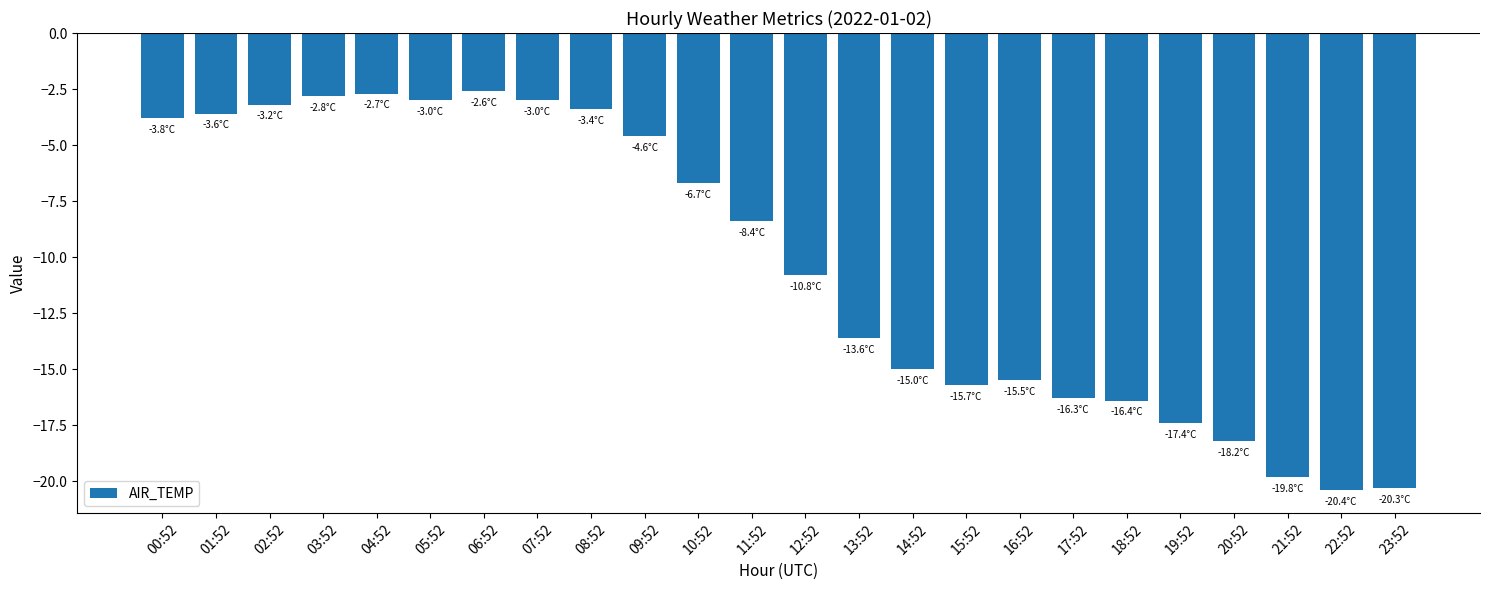

True or false: the data shows -15.5 at 16:52.

True